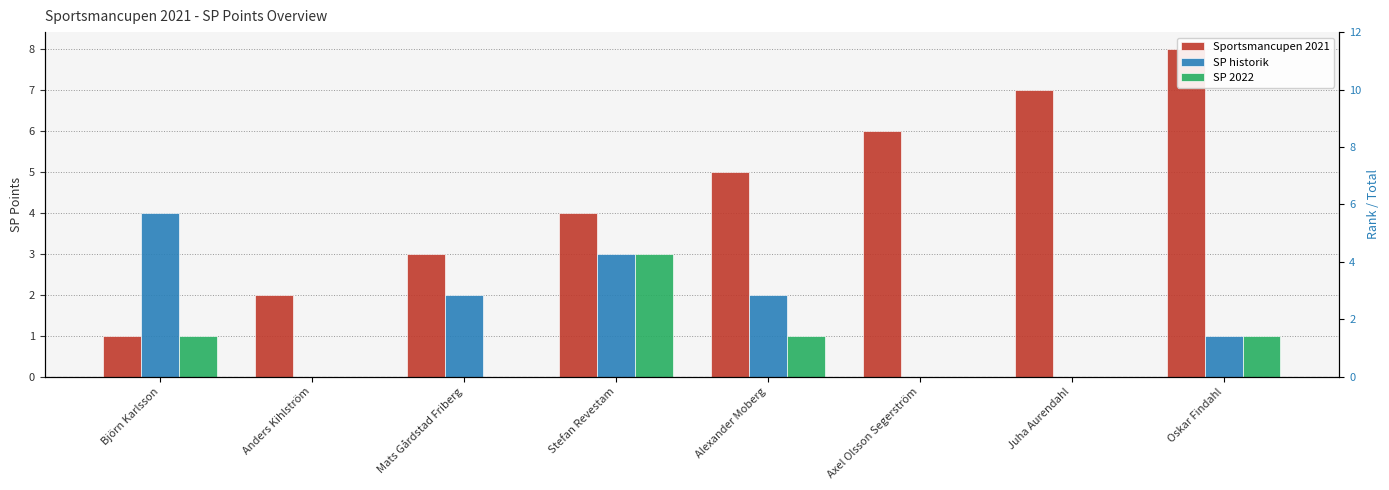

At Axel Olsson Segerström, list the series in order from largest to smallest.

Sportsmancupen 2021, SP historik, SP 2022